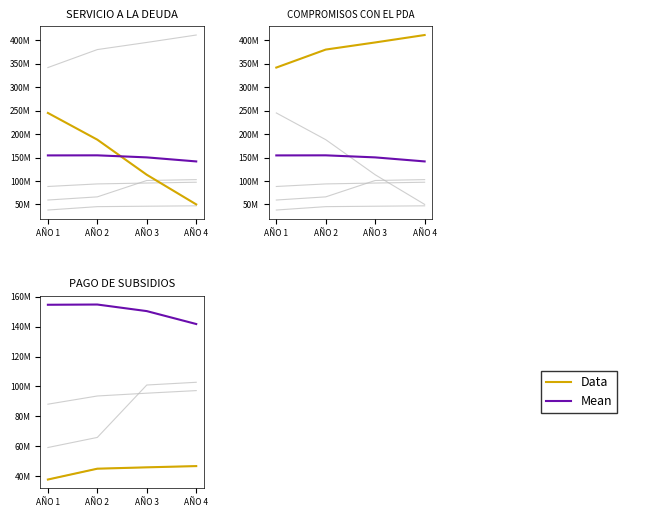

What is the value of the Data point at the 1st from the left?

37899035.0